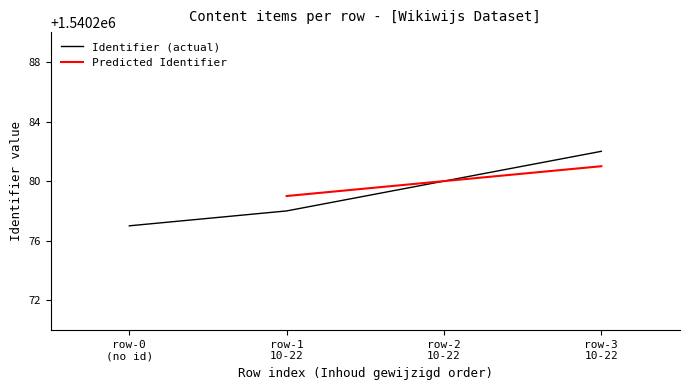

True or false: Identifier (actual) has more than 2 interior local peaks.

False